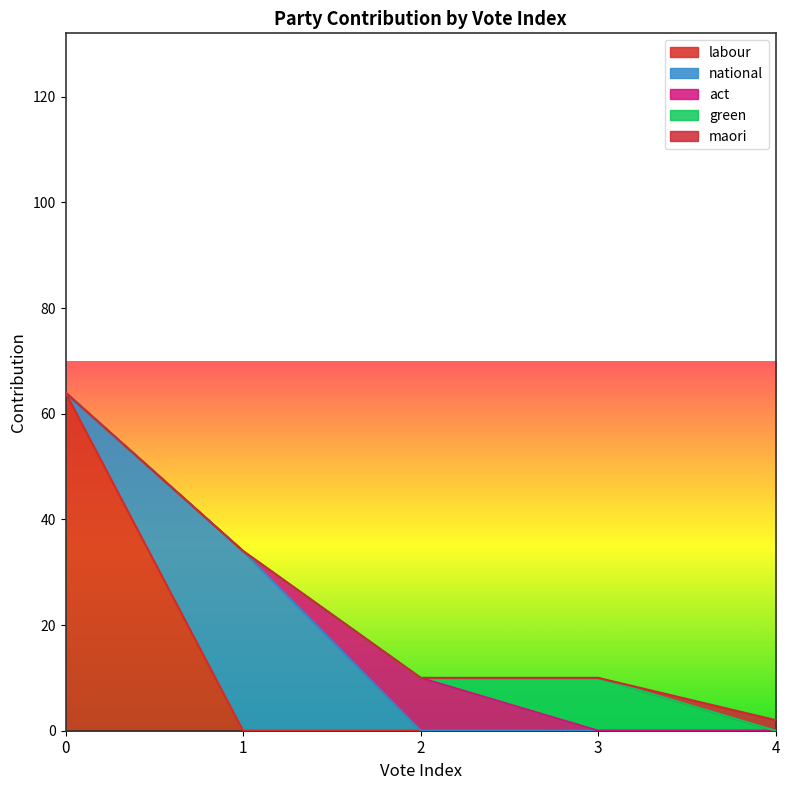

What is the difference between the highest and lowest values at 3?

10